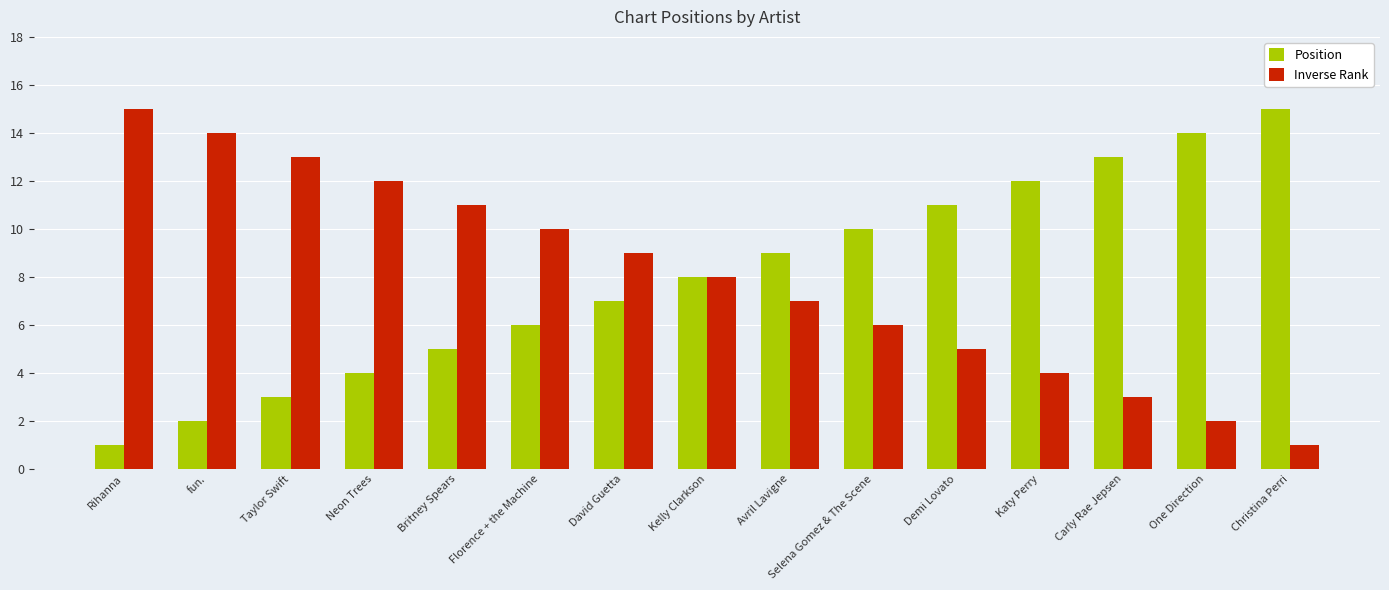

What is the difference between the highest and lowest values at Neon Trees?

8